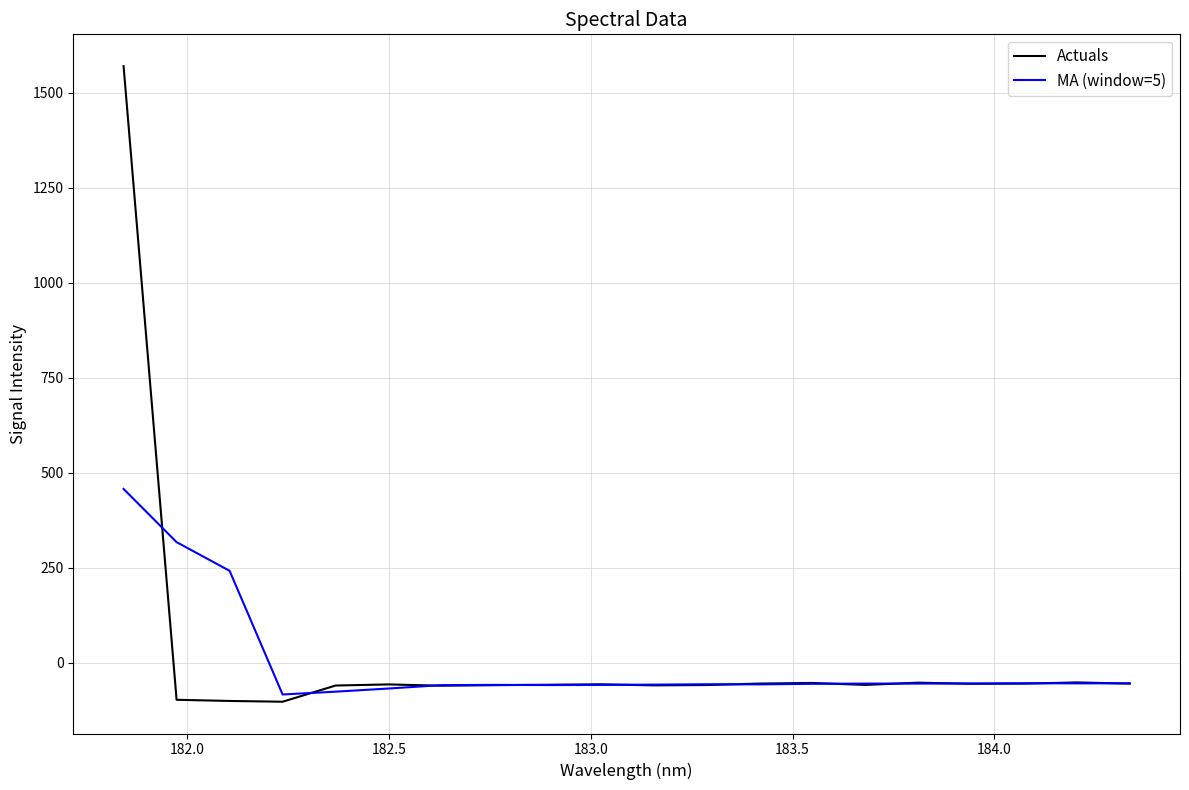

Rank the series by their maximum value, from lowest to highest.

MA (window=5), Actuals